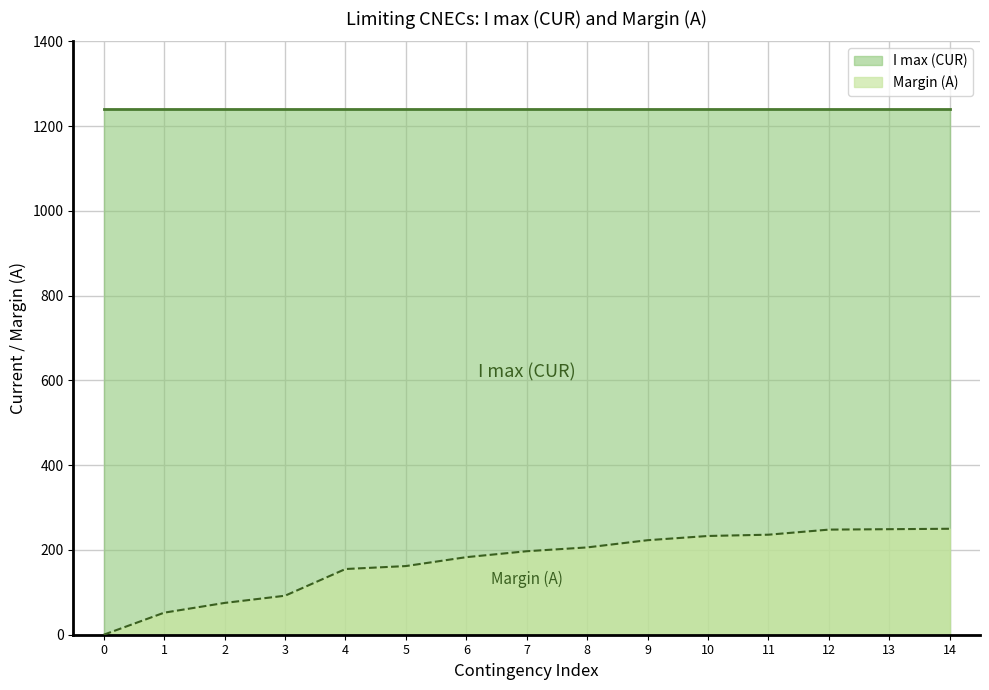

Is the value of I max (CUR) at 5 greater than the value of Margin (A) at 13?

Yes